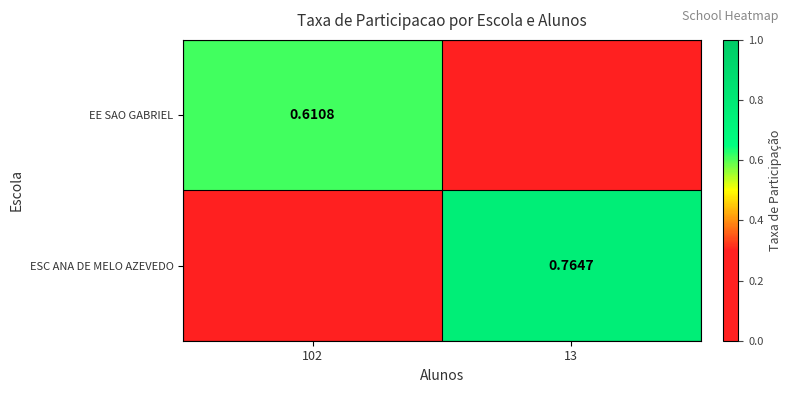

At how many categories does at least one series exceed 0?

2